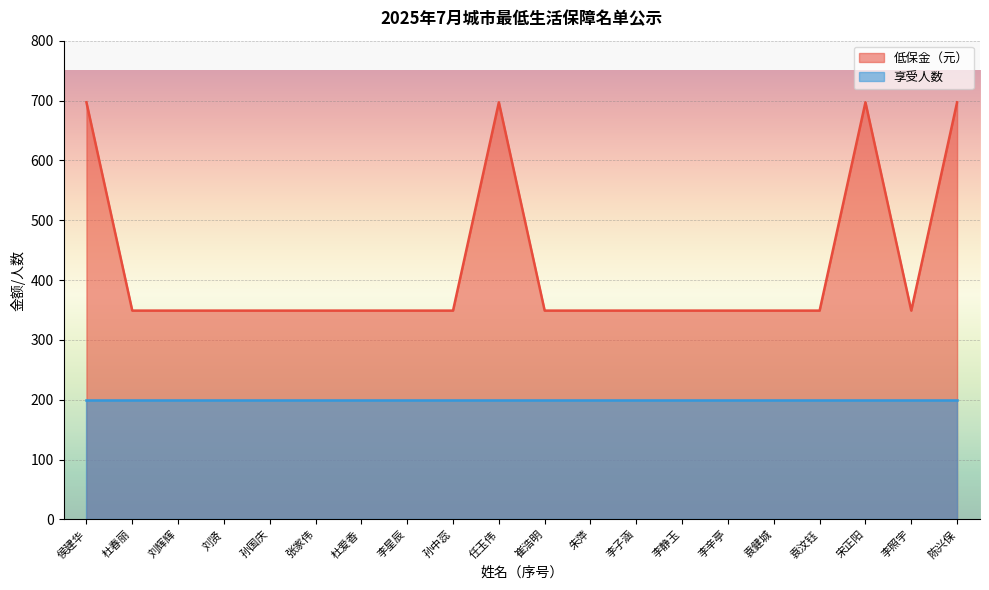

How many interior local valleys (lower than both neighbors) does the data have?

1